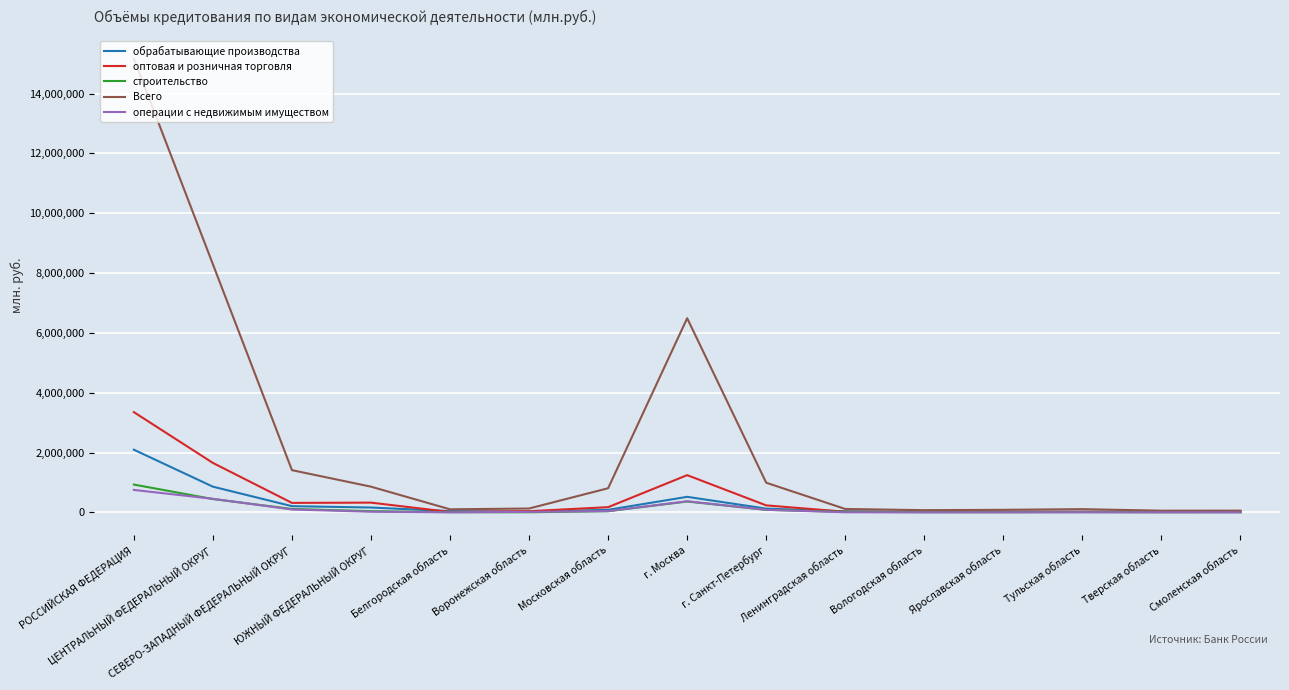

How many lines are shown in the chart?

5